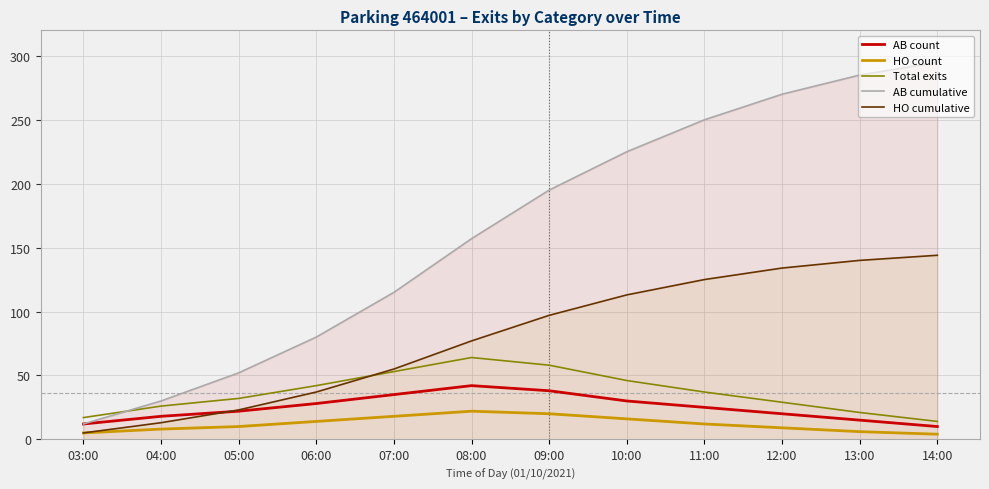

What is the sum of the HO count values at 04:00 and 05:00?

18